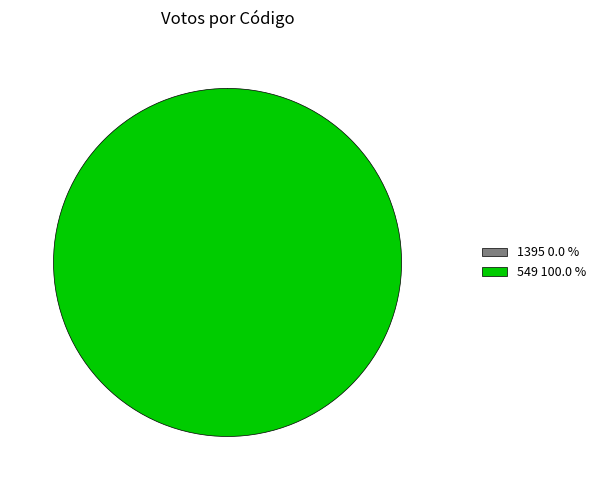

Is it true that 549 is 100% of the pie?

True